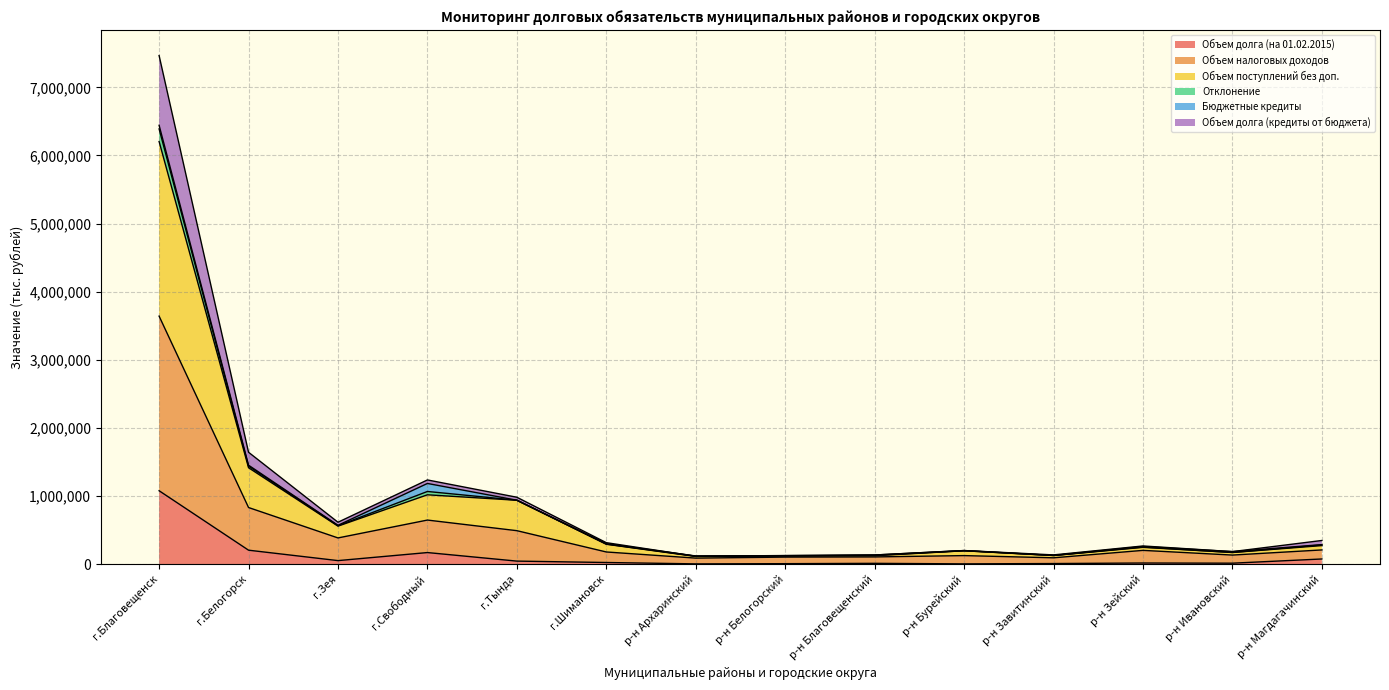

Where is the first local maximum for Объем долга (кредиты от бюджета)?

г.Свободный